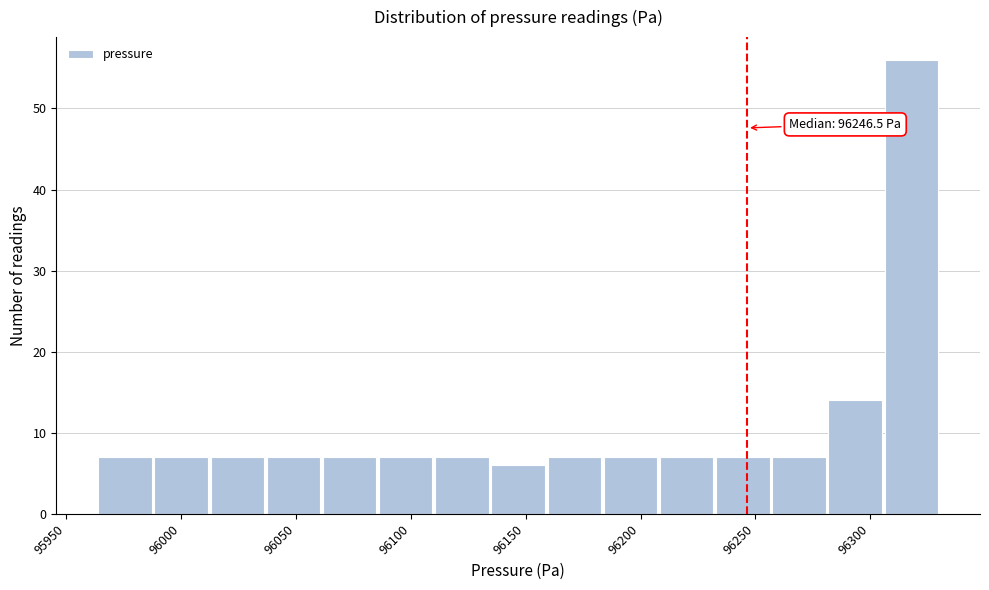

Which range on the x-axis has the tallest bar?

96305 to 96330